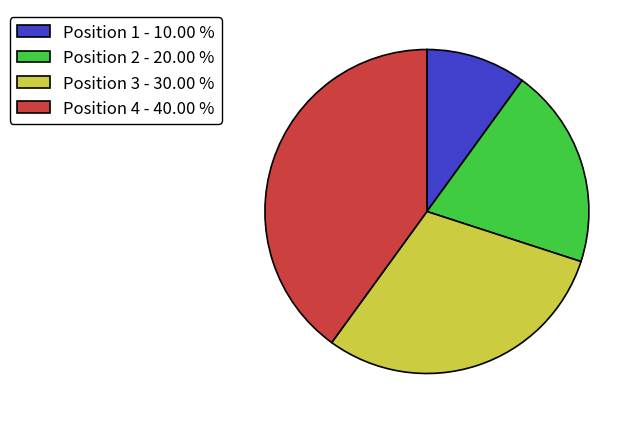

Which has a higher value, Position 1 or Position 3?

Position 3